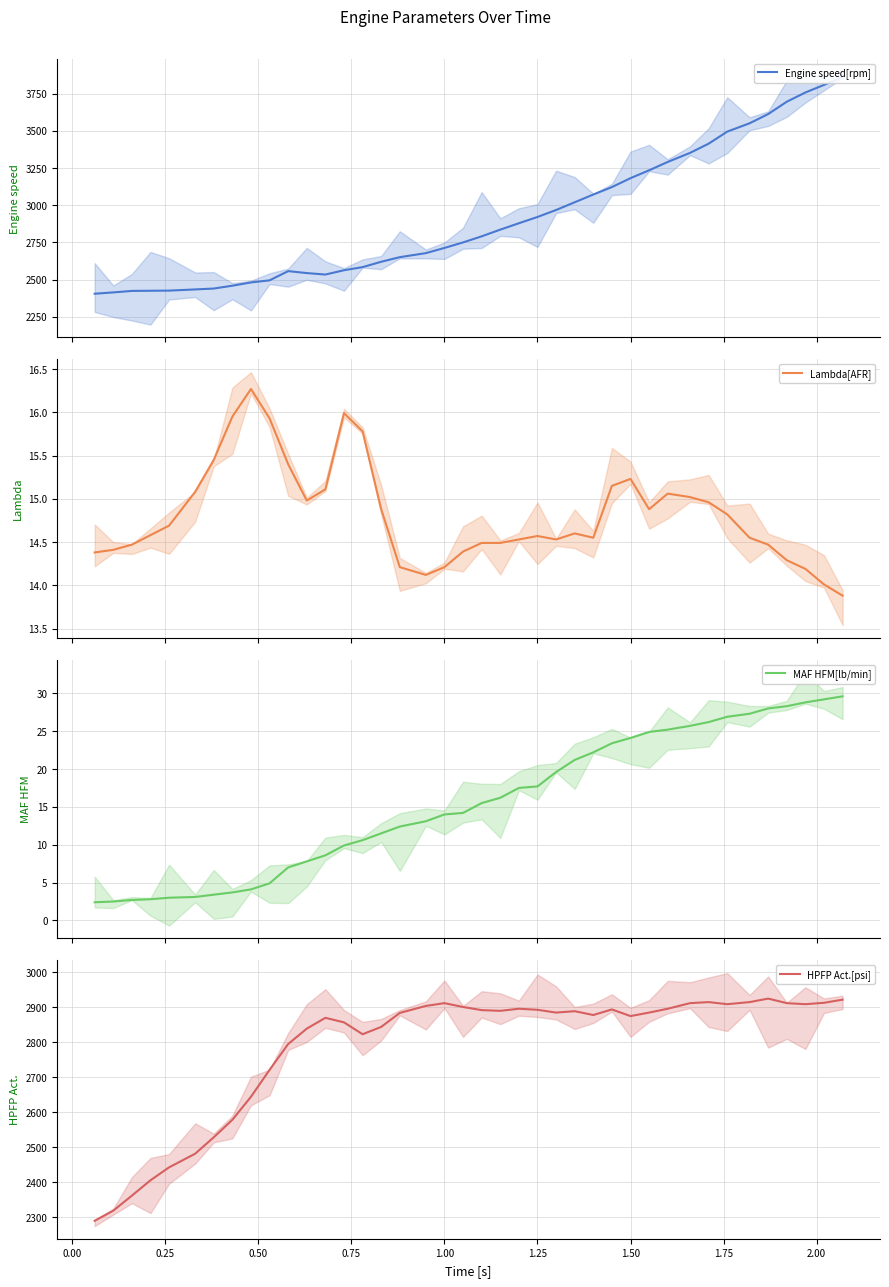

True or false: HPFP Act.[psi] and MAF HFM[lb/min] intersect in this chart.

False